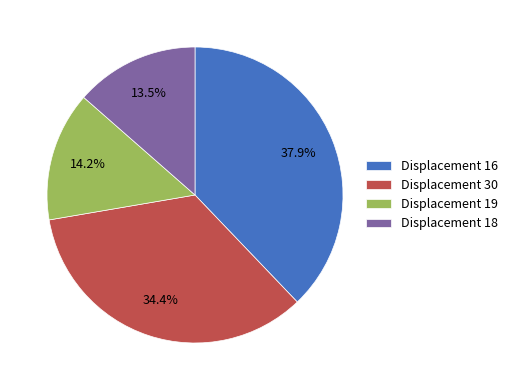

What portion of the pie excludes Displacement 18?

86.5%